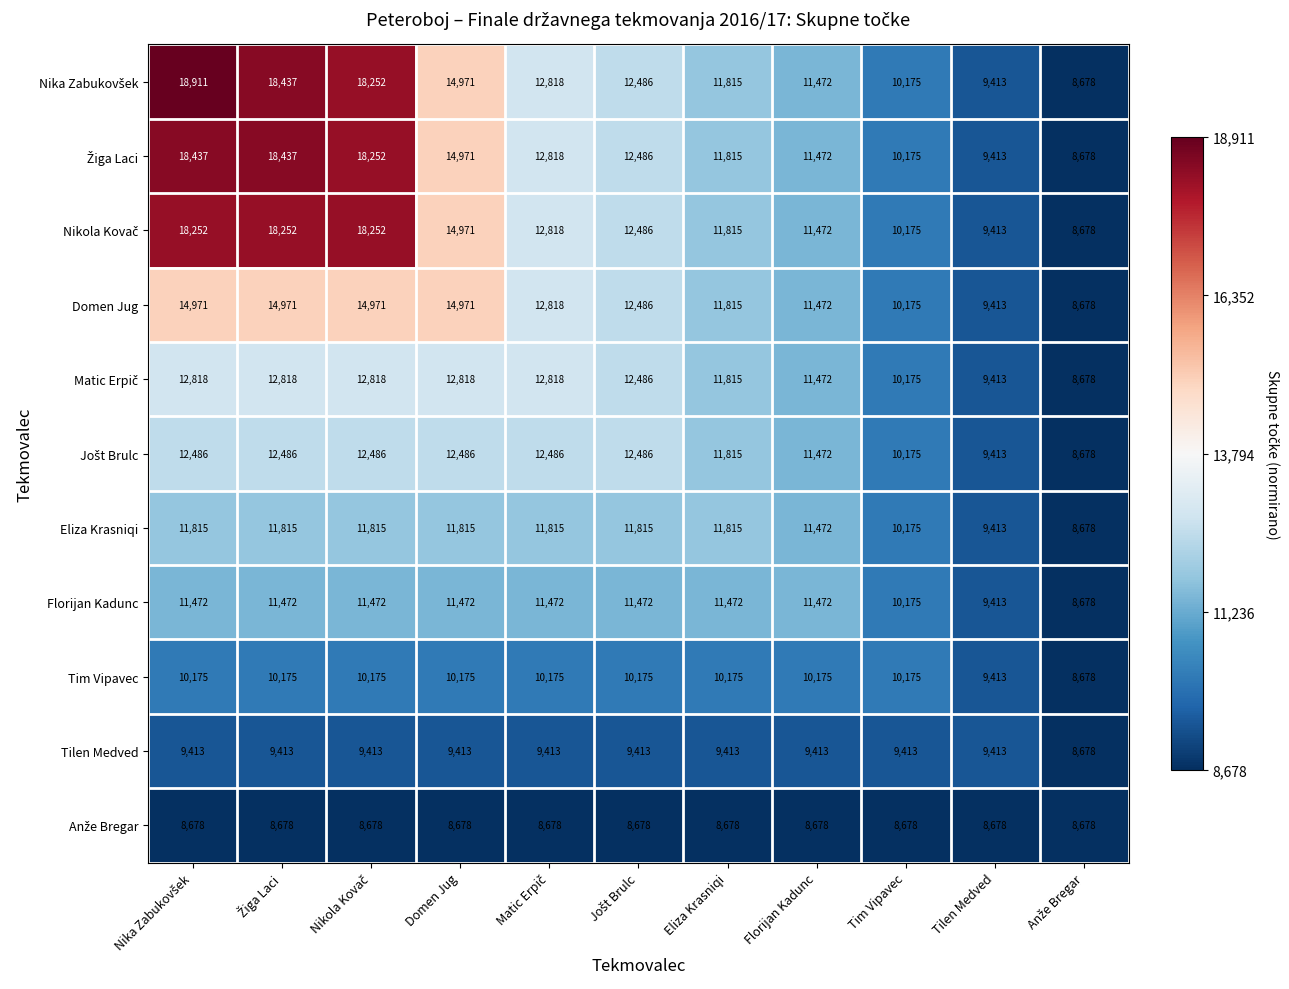

What is the total value across all series at Domen Jug?

136741